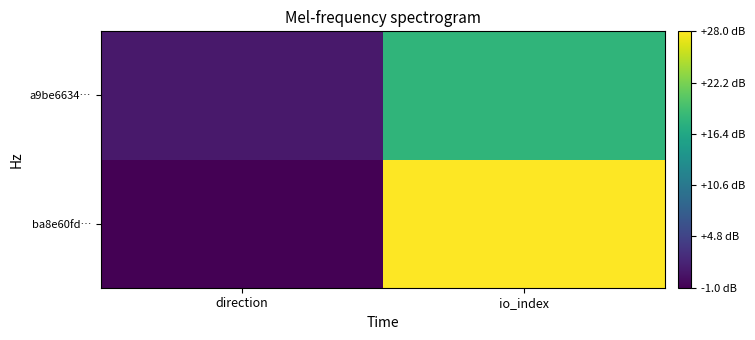

What is the greatest value displayed?

28